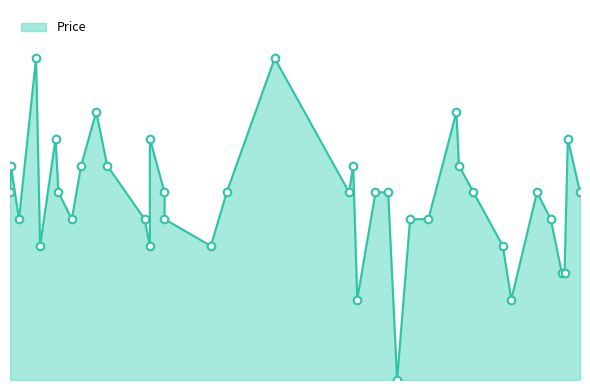

Approximately how many times larger is the value at 2024-01-19 compared to 2021-09-05?

0.6